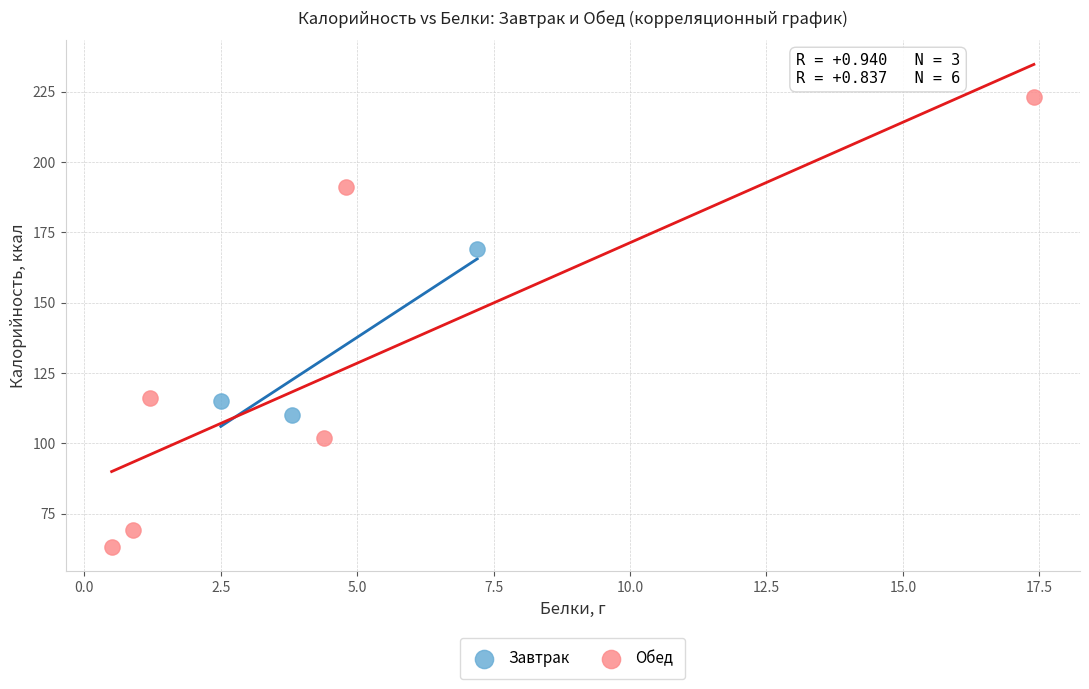

Which series has the largest Y range (max minus min)?

Обед